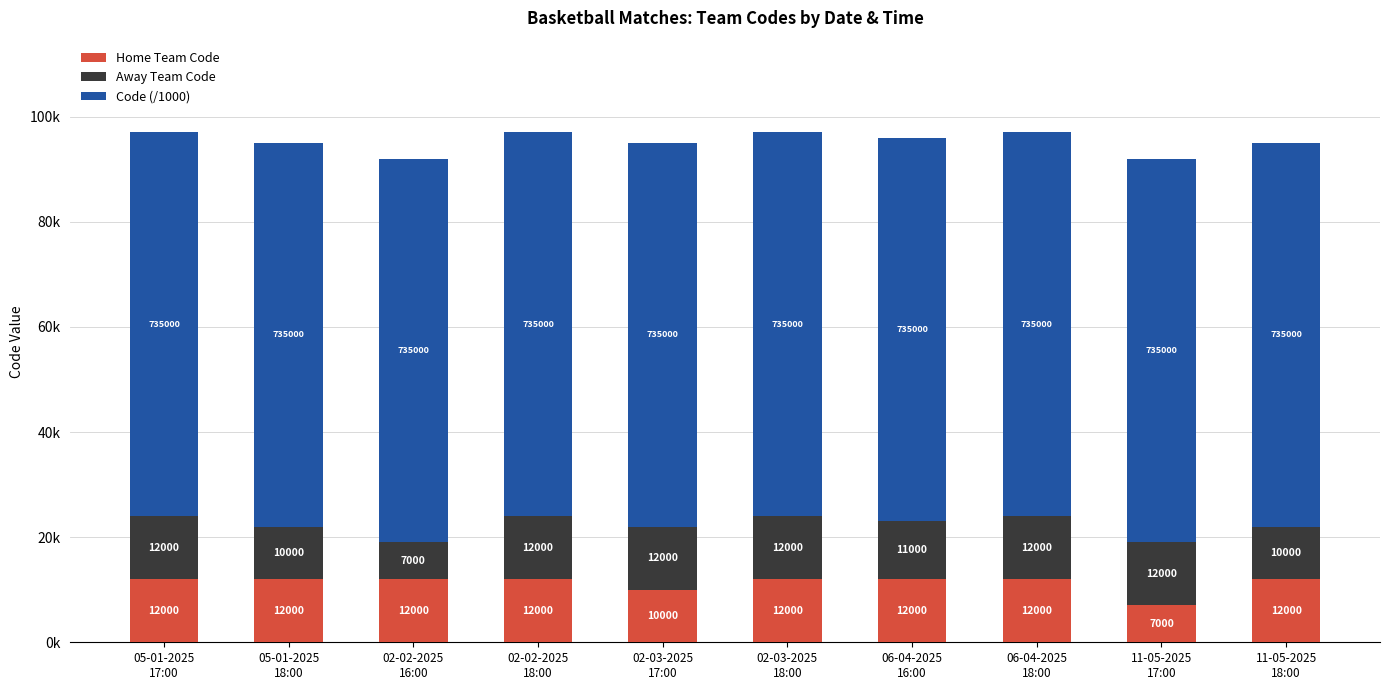

What are all the series names shown in the legend?

Home Team Code, Away Team Code, Code (/1000)